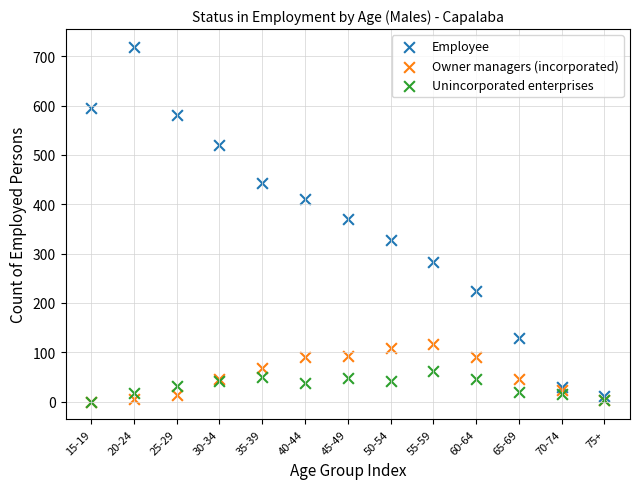

Across all series, what Y value is closest to 359?

370